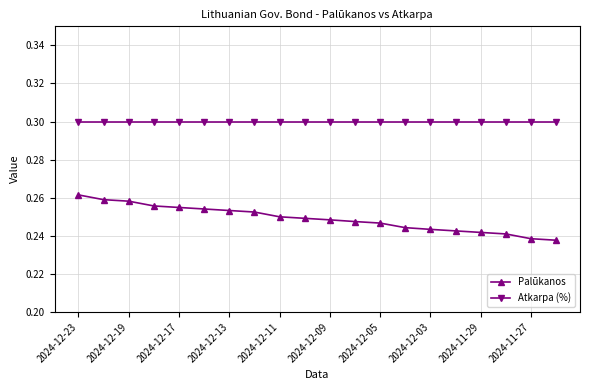

How many categories are shown in the chart?

20